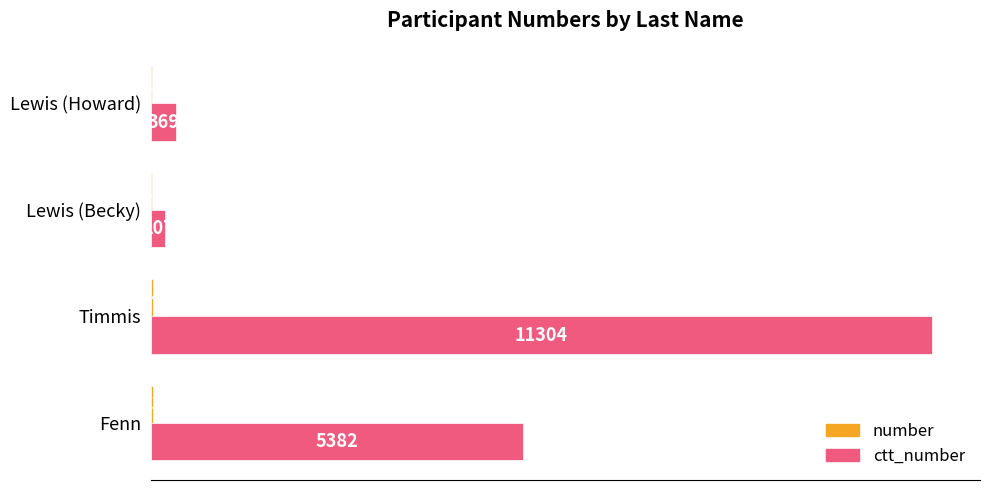

Which label corresponds to the largest value in the chart?

Timmis